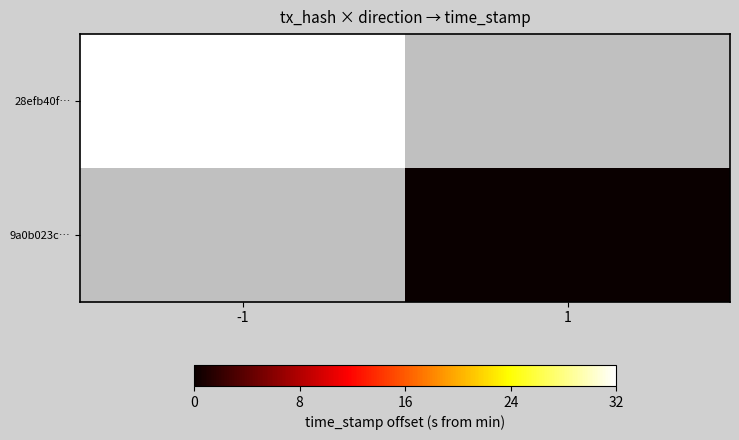

Reading left to right, what are all the values shown in this chart?

28efb40f7ef7ac3ba6c5d5b32a7844a1b4d731c: -1=-1	1=1568857386
9a0b023ce48b302af168a74312687d306cf71a3: -1=1	1=1568857354